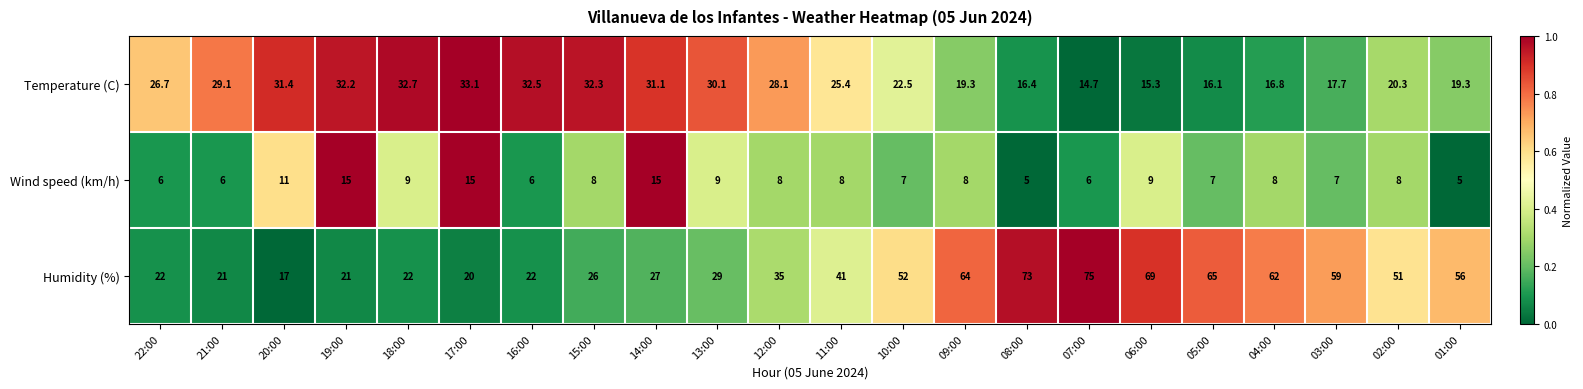

The Wind speed (km/h) series shows 5.0 at 15:00. True or false?

False